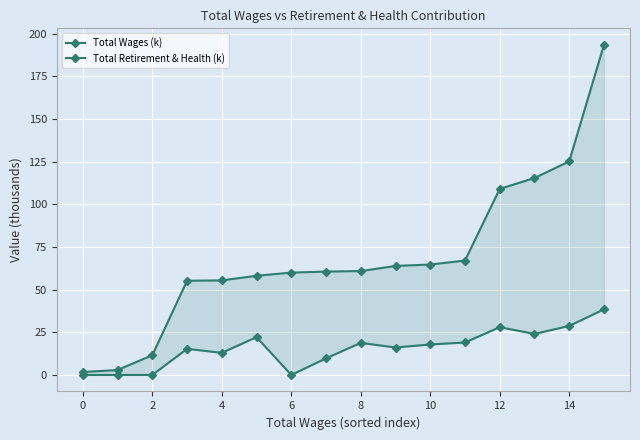

True or false: Total Wages (k) and Total Retirement & Health (k) cross at least once.

False